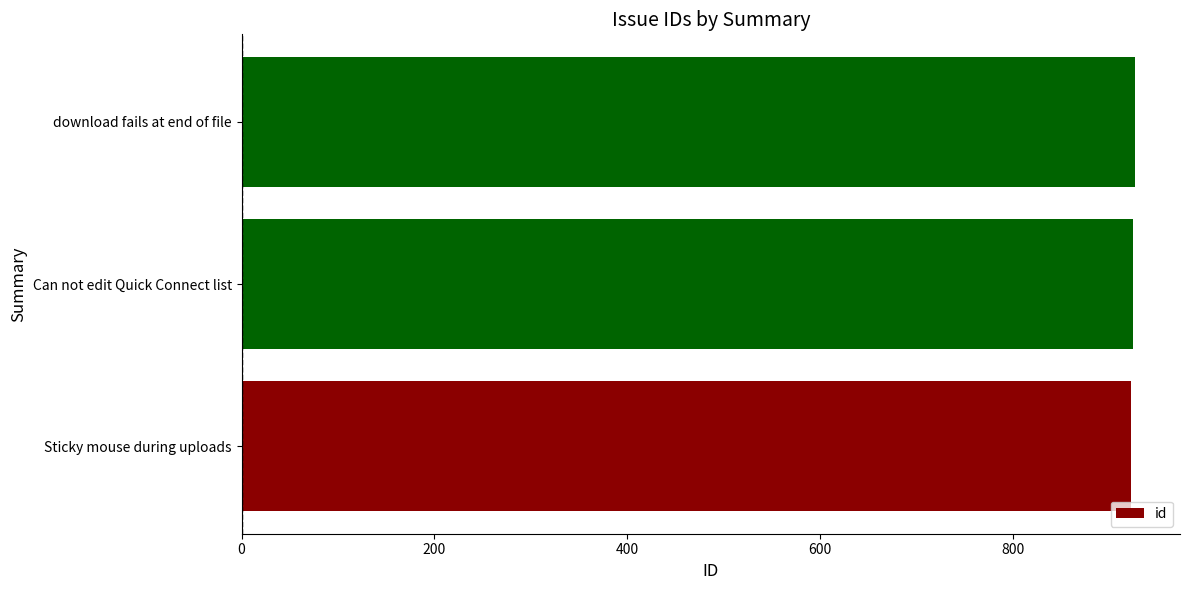

What is the average value?

925